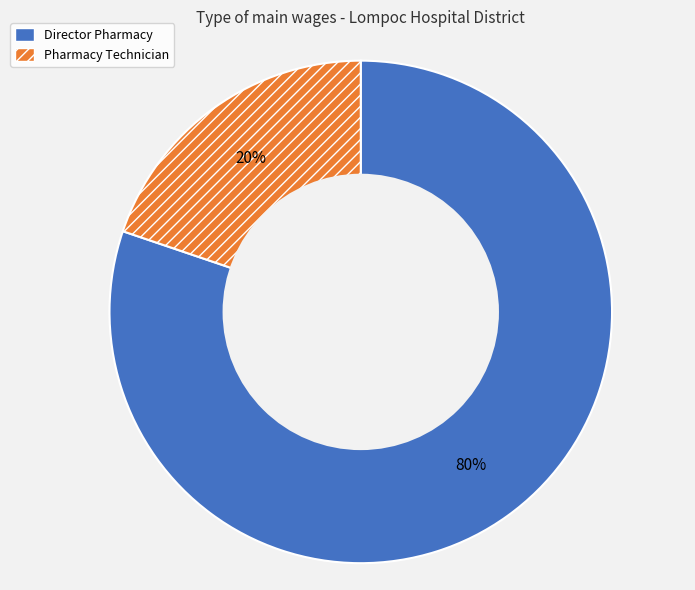

Between Pharmacy Technician and Director Pharmacy, which is larger?

Director Pharmacy